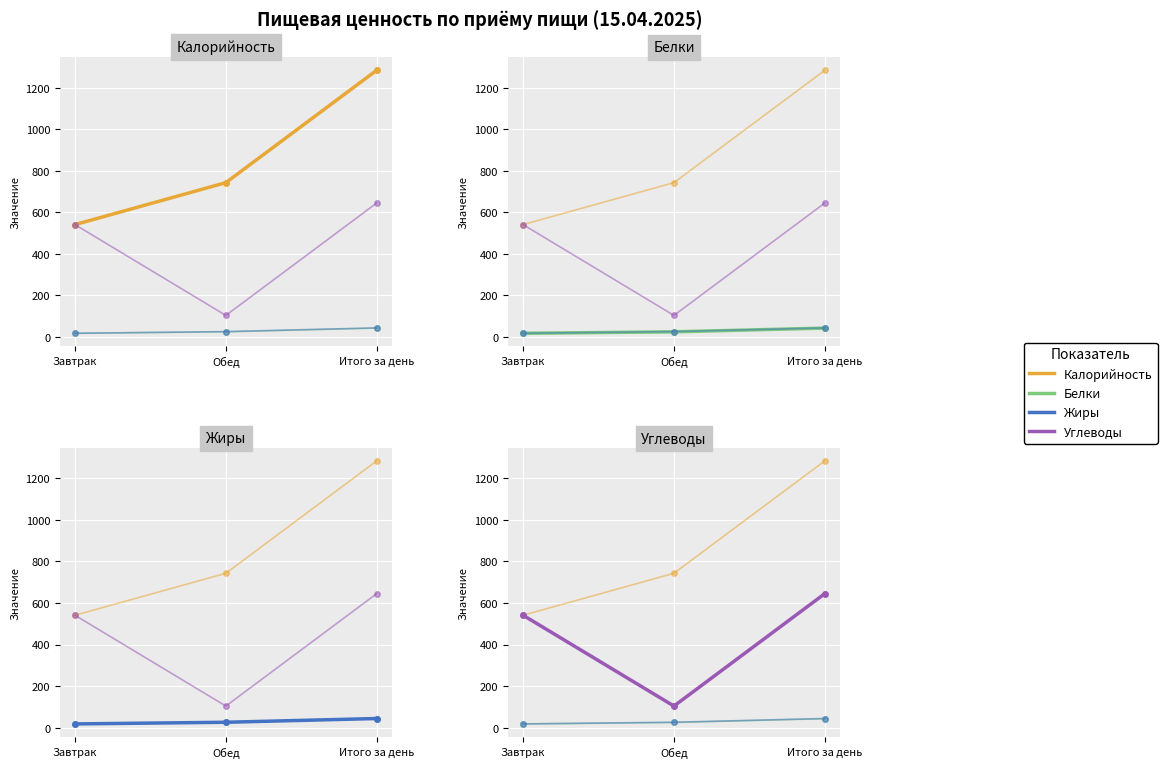

Count the Углеводы values in the range 104 to 645.

3